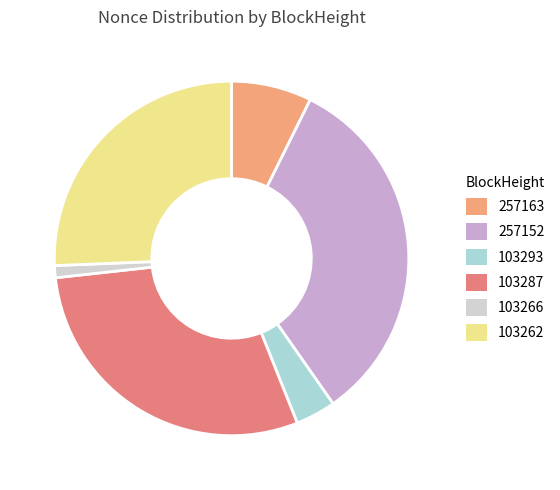

Count the number of slices in the pie.

6